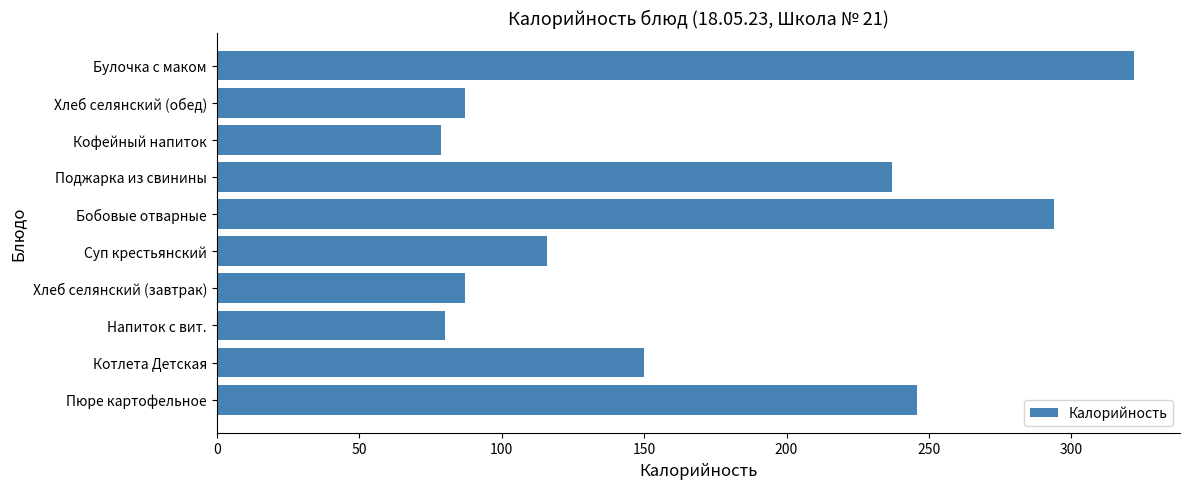

Count the number of categories in the chart.

10